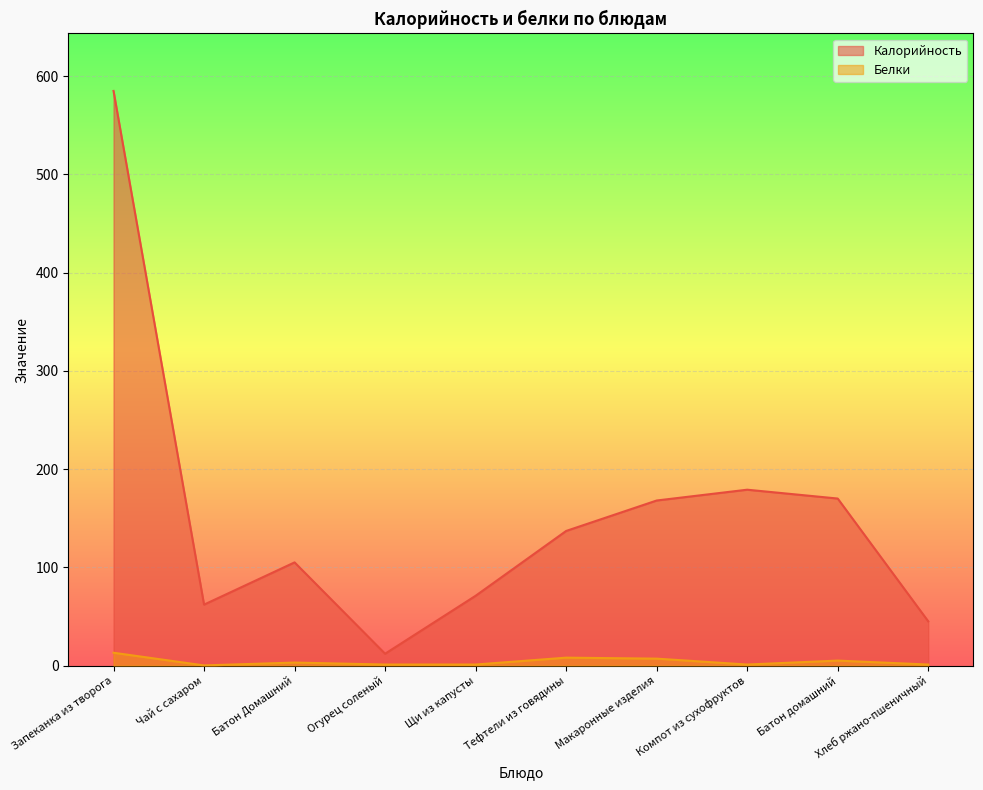

Which series has the widest spread of values?

Калорийность